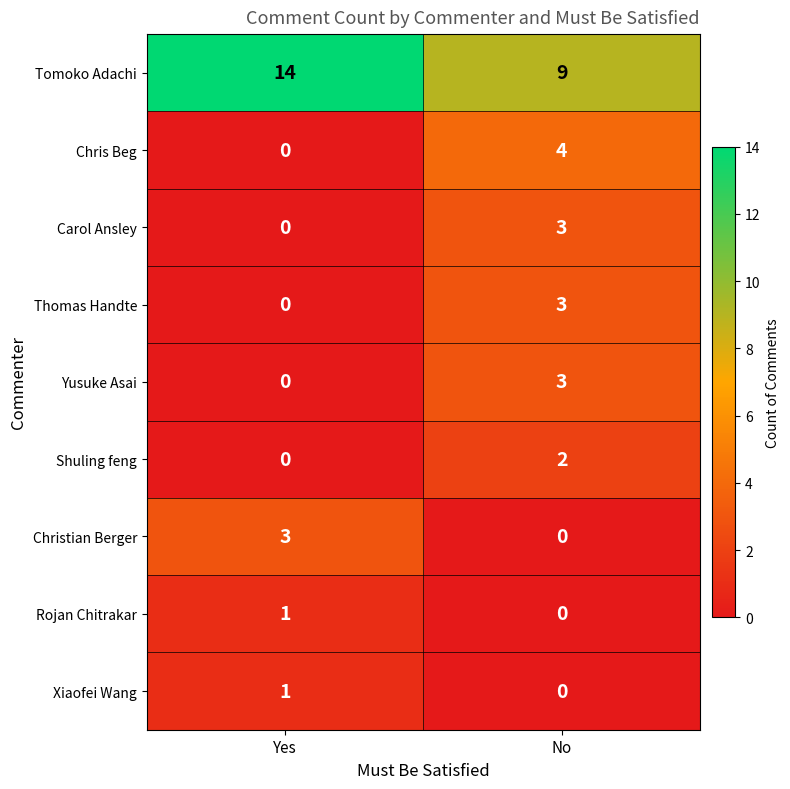

Which series changed the most between Yes and No?

Tomoko Adachi